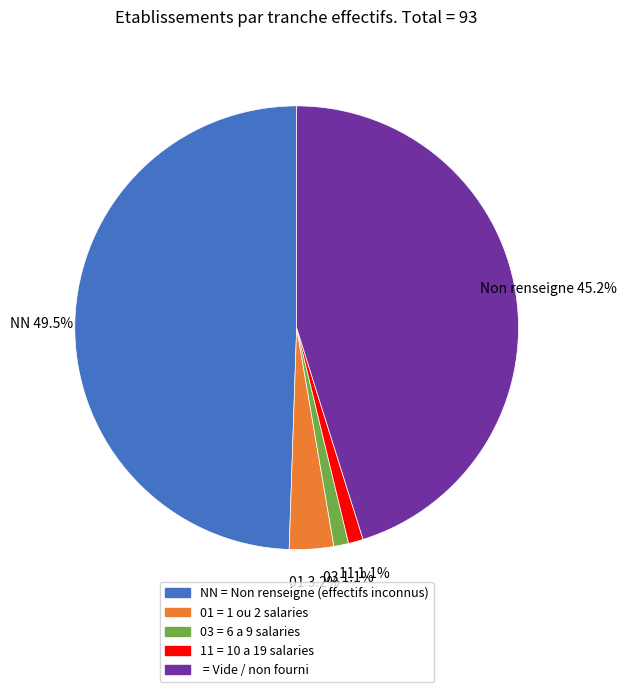

To the nearest percent, what is the average slice percentage?

20%